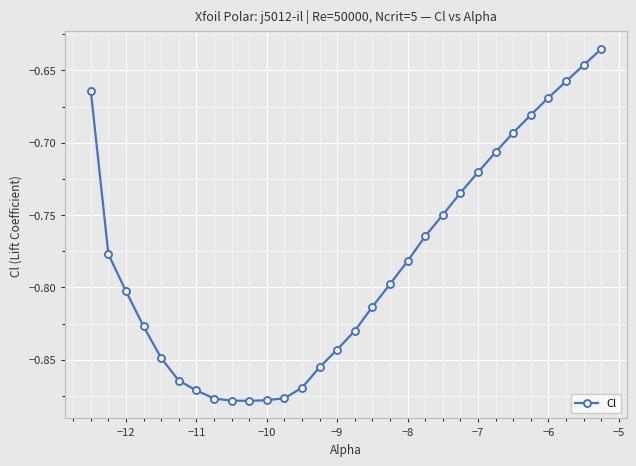

What is the sum of all values?

-23.5